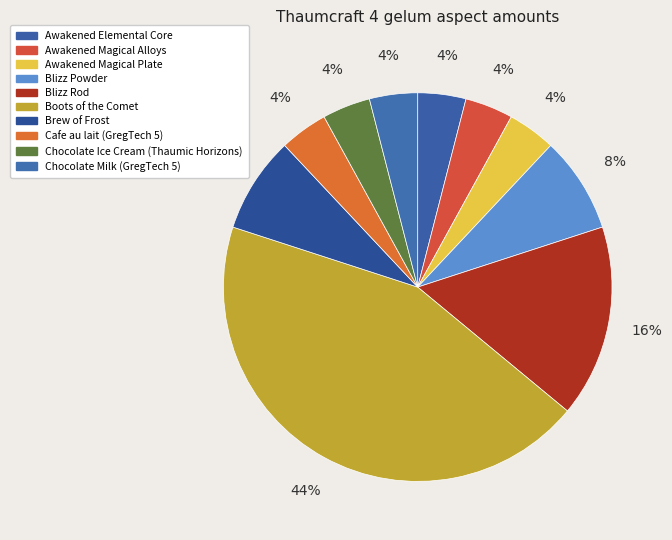

Which has a higher value, Awakened Magical Alloys or Blizz Powder?

Blizz Powder